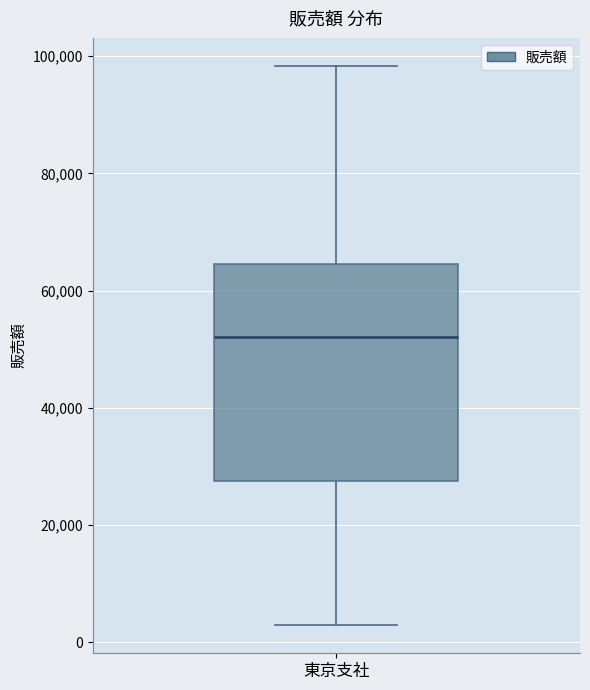

Transcribe this box plot: give where the median line is, the range the box spans, and where the two whiskers end, as read against the y-axis. The values are not printed on the chart, so give them approximately, as read against the axis.

median 52000, box 28000 to 64000, whiskers 2000 to 98000